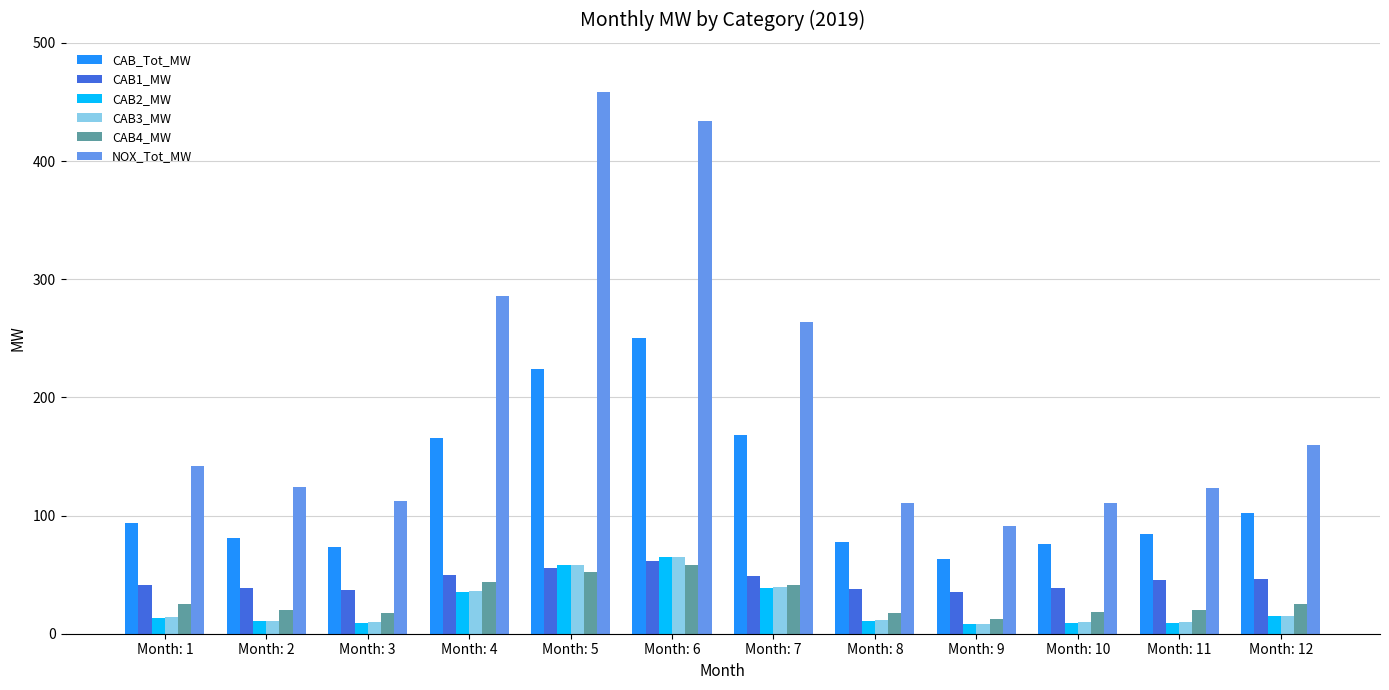

At how many categories does at least one series exceed 47?

12